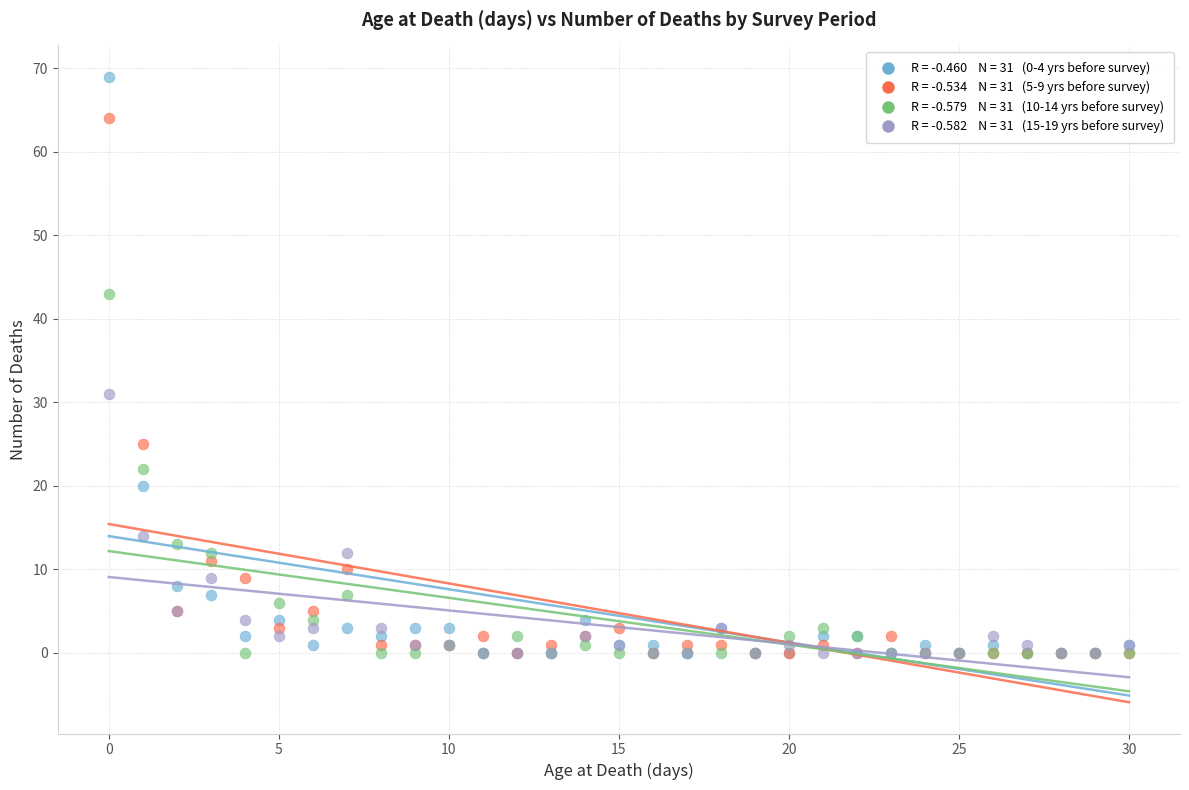

Across all series, what Y value is closest to 34?

31